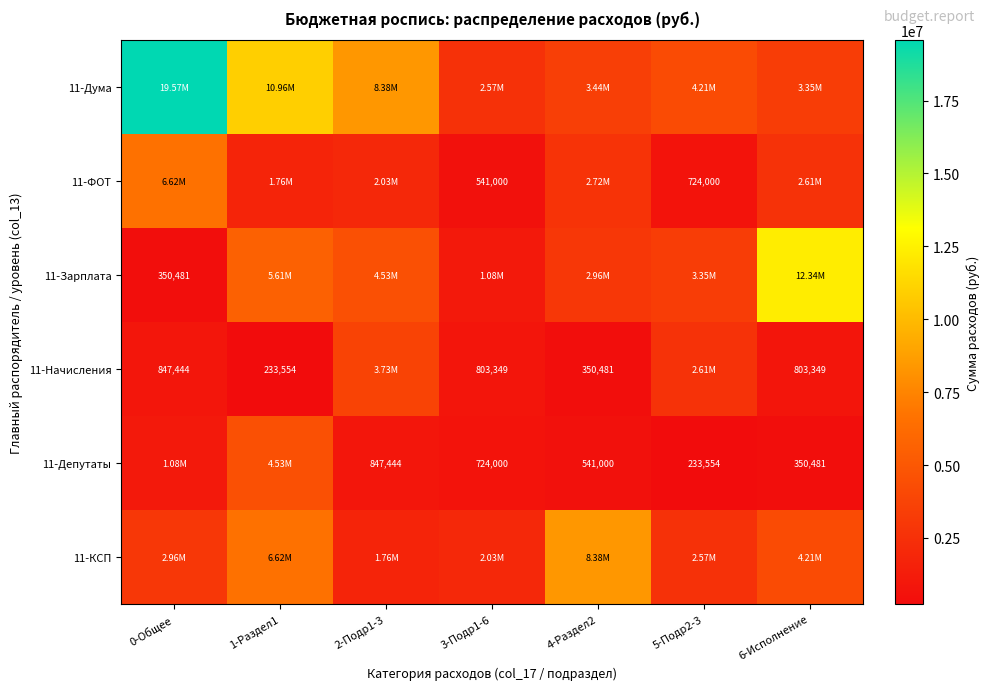

What is the spread (max minus min) of values at 1-Раздел1?

10722446